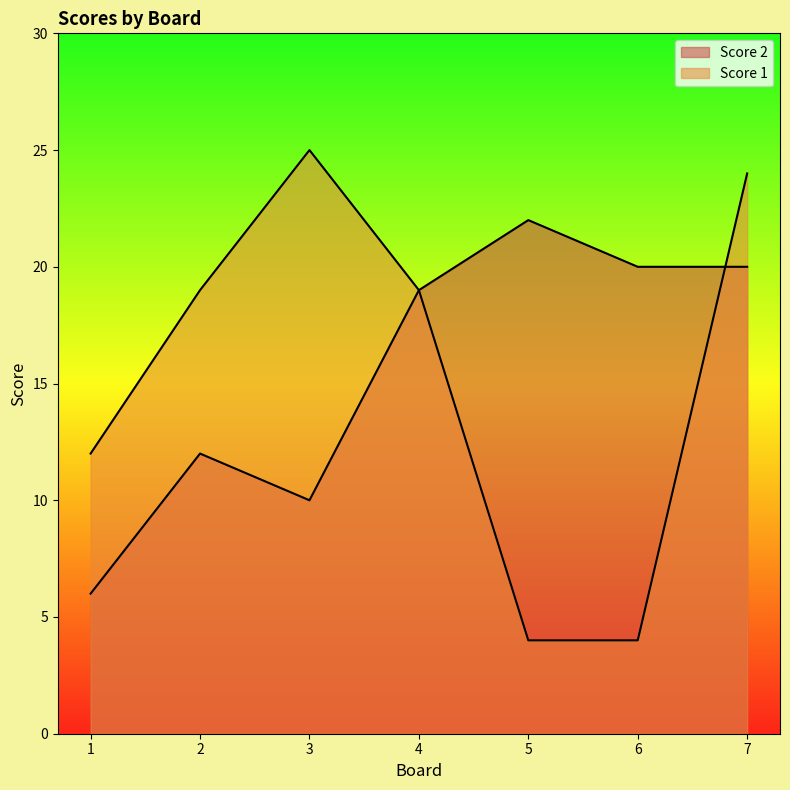

How many values in the Score 1 series are below 19?

3